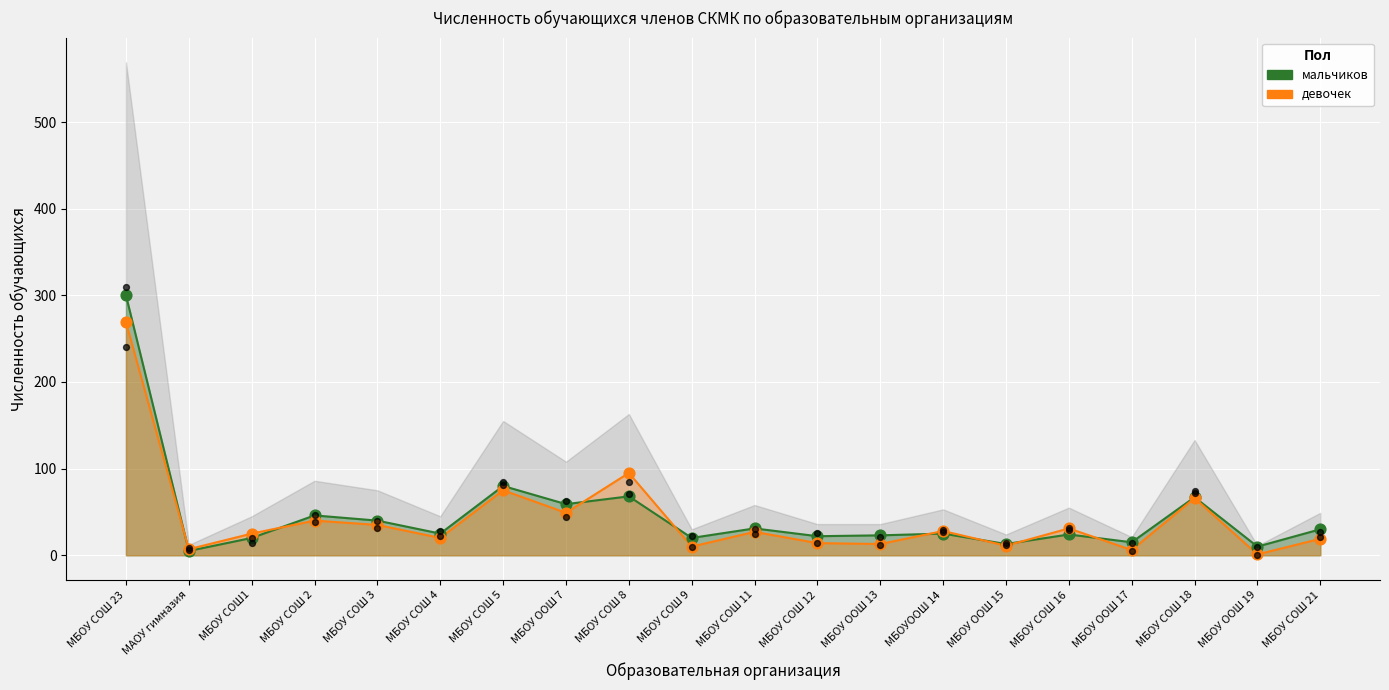

Is the value of девочек at МБОУ ООШ 17 greater than the value of мальчиков at МБОУ СОШ 23?

No